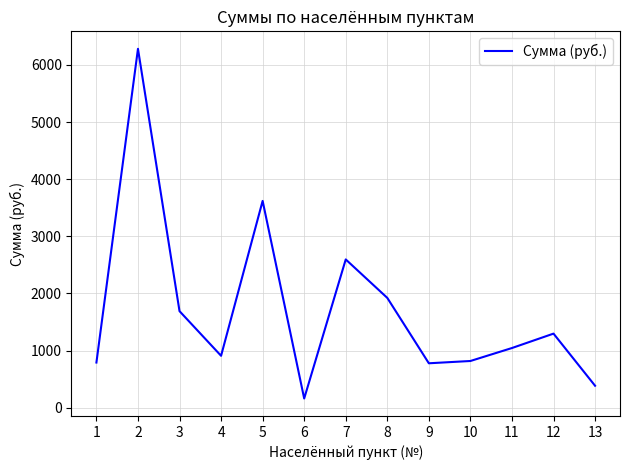

Which has a higher value, 4 or 10?

4